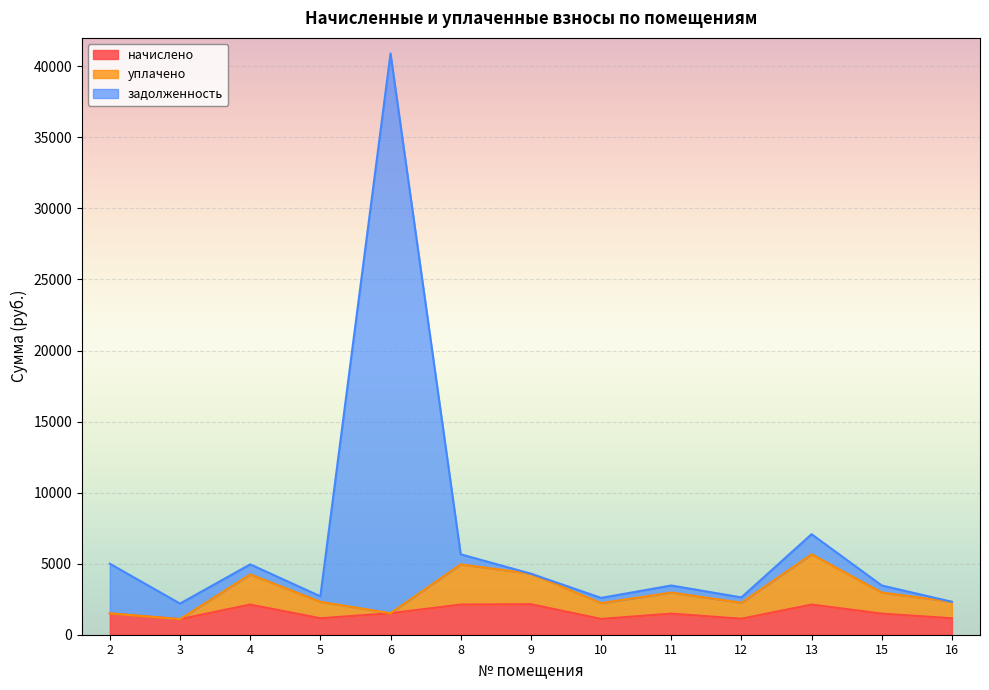

Count the number of categories in the chart.

13